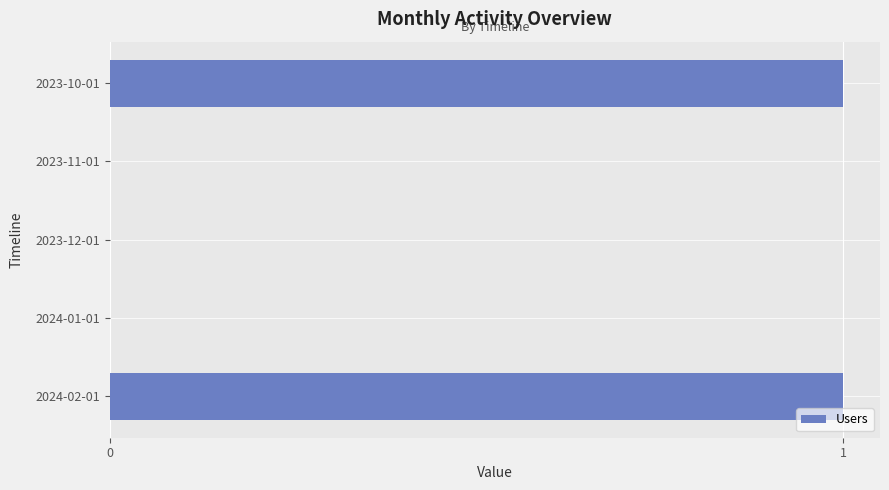

Which has a higher value, 2024-02-01 or 2024-01-01?

2024-02-01